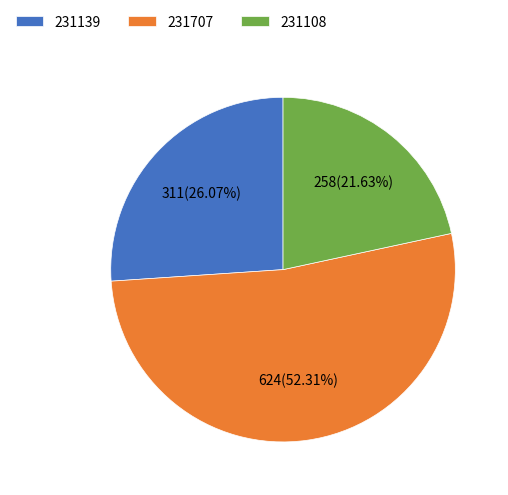

Which category has the smallest portion of the pie?

231108